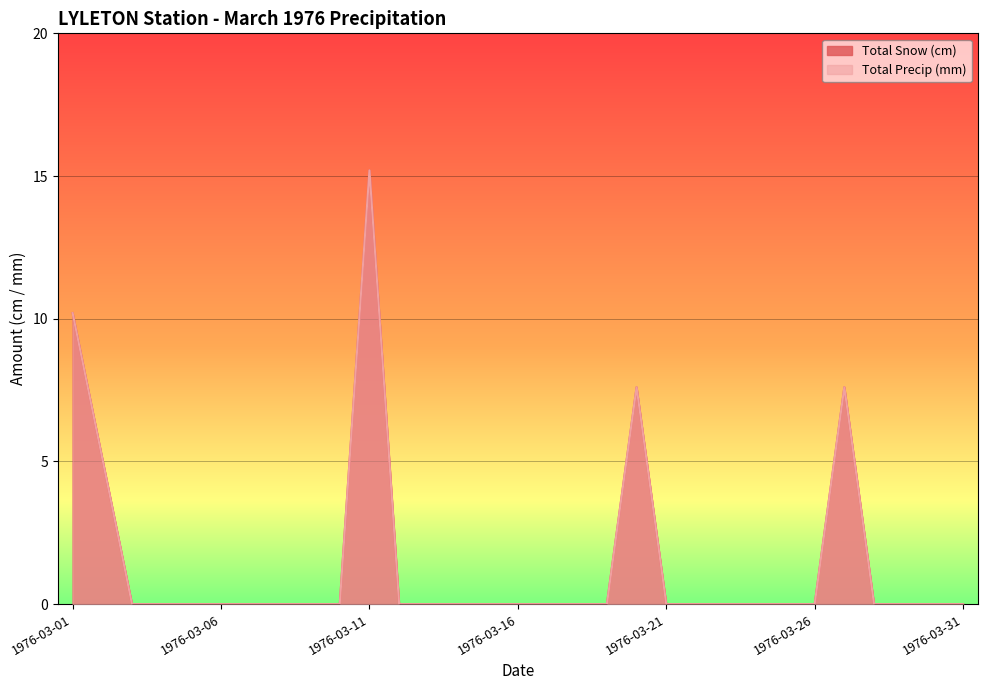

Reading right to left, list all the values displayed in this chart.

Total Snow (cm): 1976-03-31=0.0	1976-03-30=0.0	1976-03-29=0.0	1976-03-28=0.0	1976-03-27=7.6	1976-03-26=0.0	1976-03-25=0.0	1976-03-24=0.0	1976-03-23=0.0	1976-03-22=0.0	1976-03-21=0.0	1976-03-20=7.6	1976-03-19=0.0	1976-03-18=0.0	1976-03-17=0.0	1976-03-16=0.0	1976-03-15=0.0	1976-03-14=0.0	1976-03-13=0.0	1976-03-12=0.0	1976-03-11=15.2	1976-03-10=0.0	1976-03-09=0.0	1976-03-08=0.0	1976-03-07=0.0	1976-03-06=0.0	1976-03-05=0.0	1976-03-04=0.0	1976-03-03=0.0	1976-03-02=5.1	1976-03-01=10.2
Total Precip (mm): 1976-03-31=0.0	1976-03-30=0.0	1976-03-29=0.0	1976-03-28=0.0	1976-03-27=7.6	1976-03-26=0.0	1976-03-25=0.0	1976-03-24=0.0	1976-03-23=0.0	1976-03-22=0.0	1976-03-21=0.0	1976-03-20=7.6	1976-03-19=0.0	1976-03-18=0.0	1976-03-17=0.0	1976-03-16=0.0	1976-03-15=0.0	1976-03-14=0.0	1976-03-13=0.0	1976-03-12=0.0	1976-03-11=15.2	1976-03-10=0.0	1976-03-09=0.0	1976-03-08=0.0	1976-03-07=0.0	1976-03-06=0.0	1976-03-05=0.0	1976-03-04=0.0	1976-03-03=0.0	1976-03-02=5.1	1976-03-01=10.2